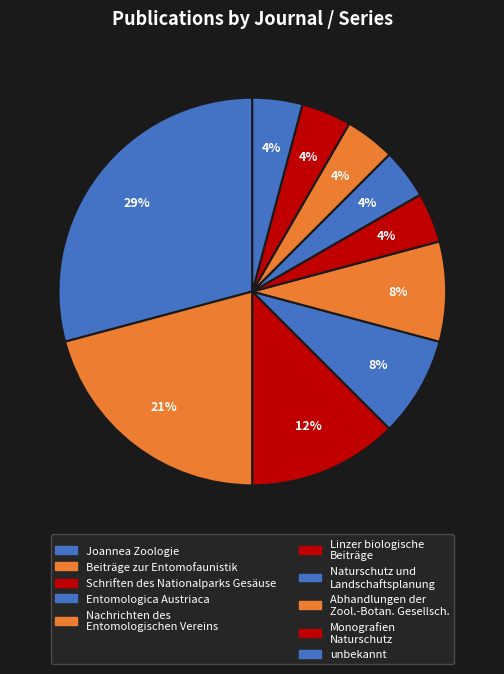

What is the largest slice in the pie chart?

Joannea Zoologie